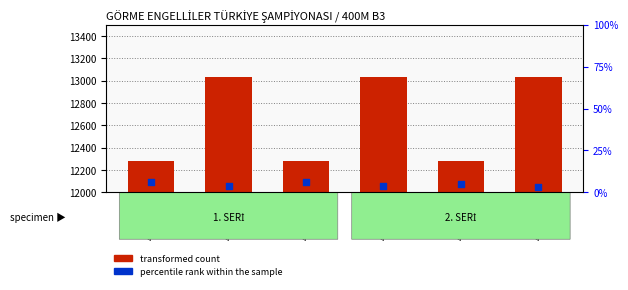

Which has a higher value, 400M-1-2 or 400M-1-3?

400M-1-2